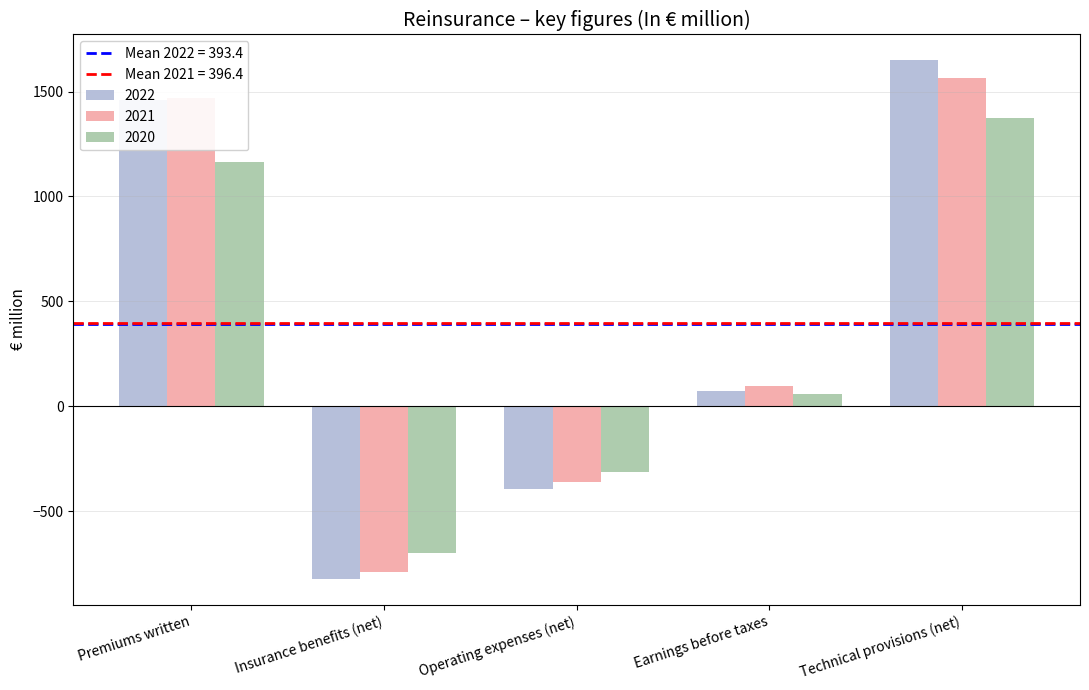

At which category is the sum across all series the highest?

Technical provisions (net)